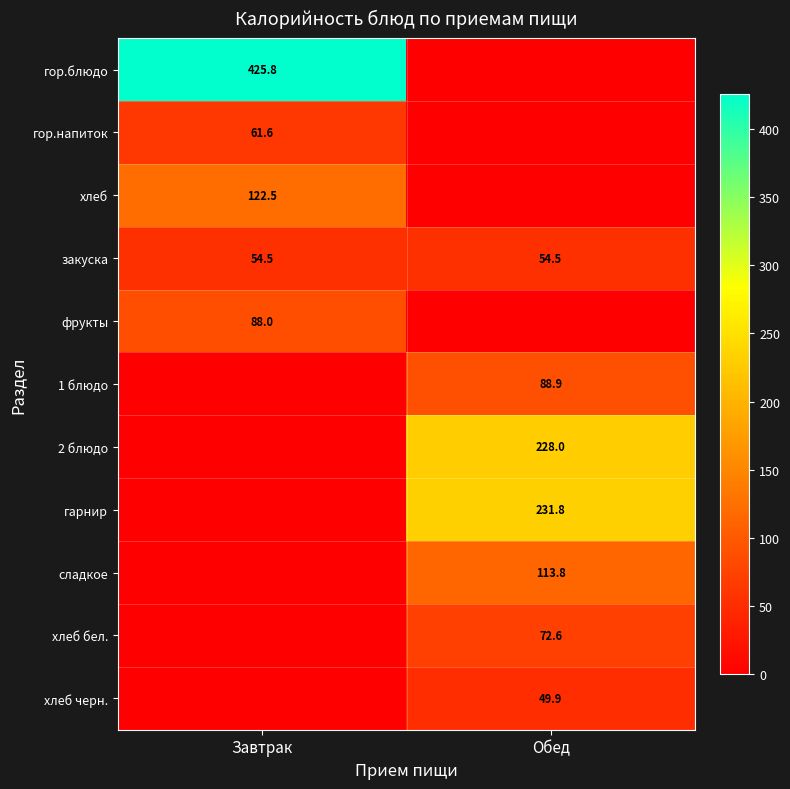

What is the spread (max minus min) of values at Обед?

231.8